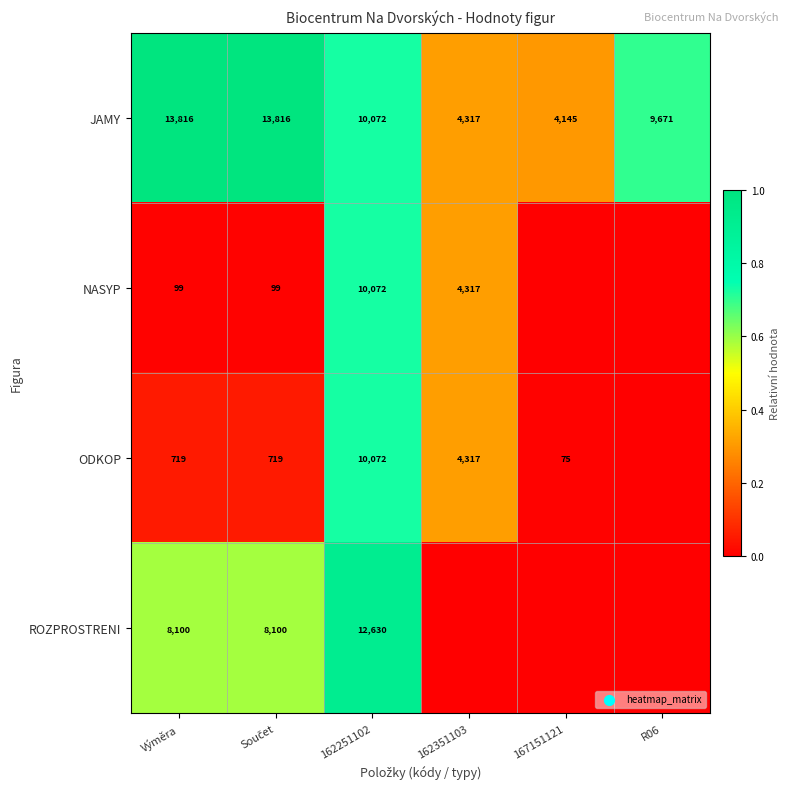

How many series are shown in this chart?

4